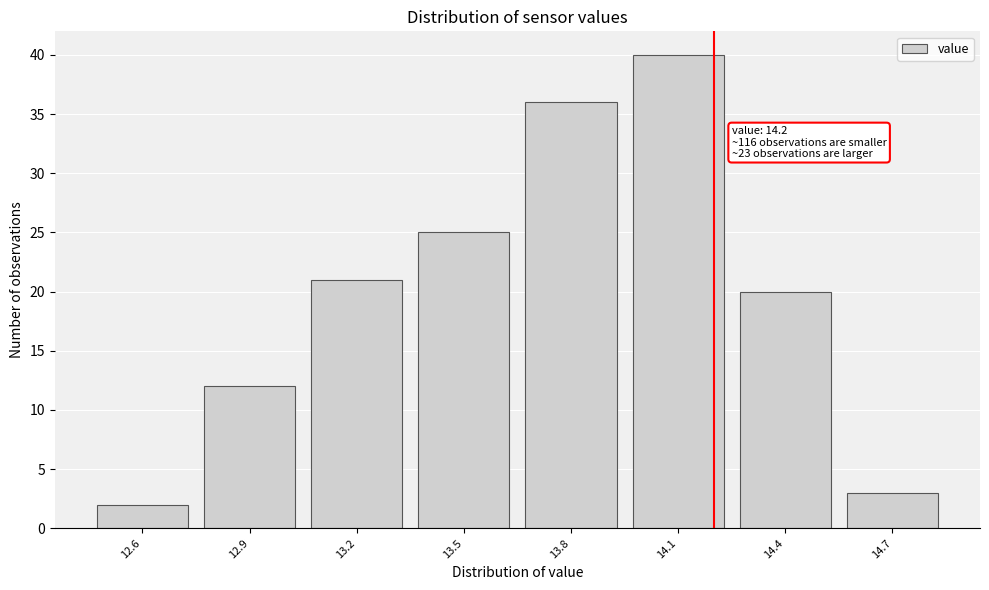

Over which range of the x-axis is the bar tallest?

13.95 to 14.25